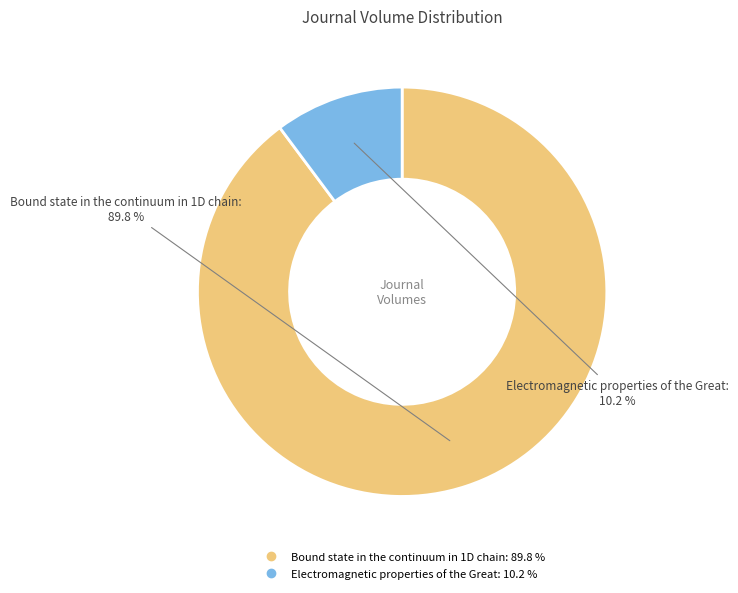

Which has a higher value, Electromagnetic properties of the Great or Bound state in the continuum in 1D chain?

Bound state in the continuum in 1D chain